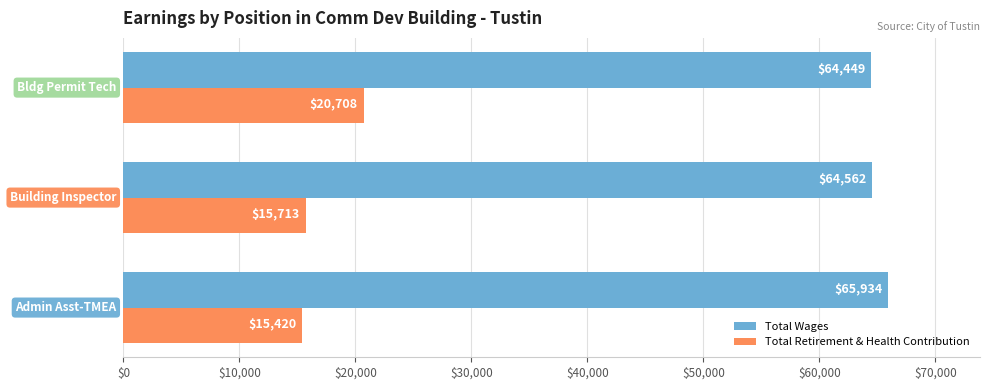

What is the difference between the second highest and minimum values in the Total Wages series?

113